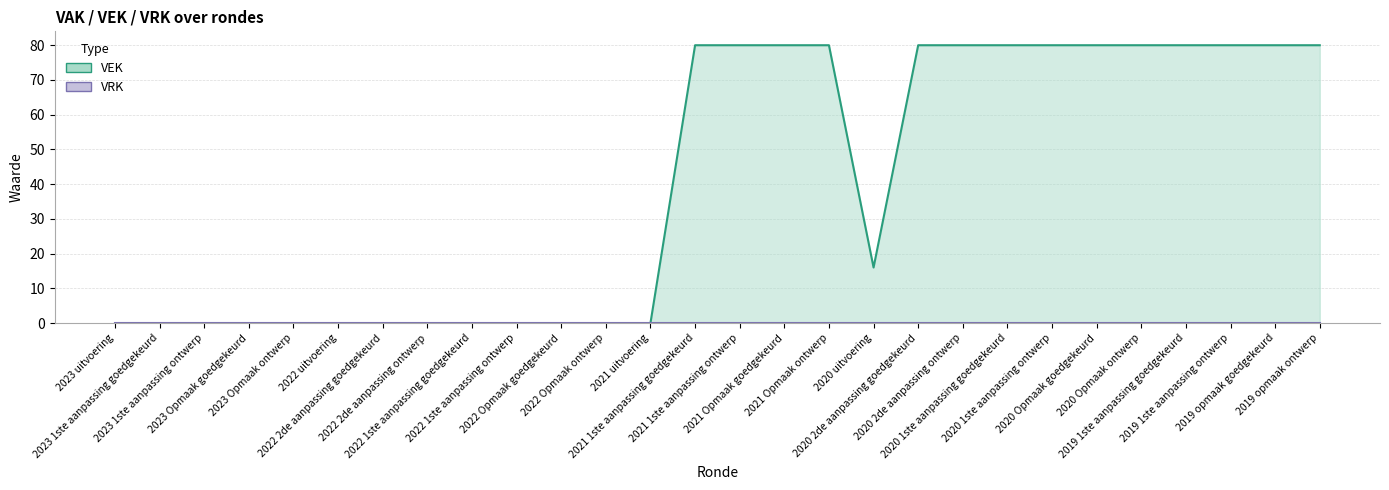

At which label is the value closest to 40?

2020 uitvoering